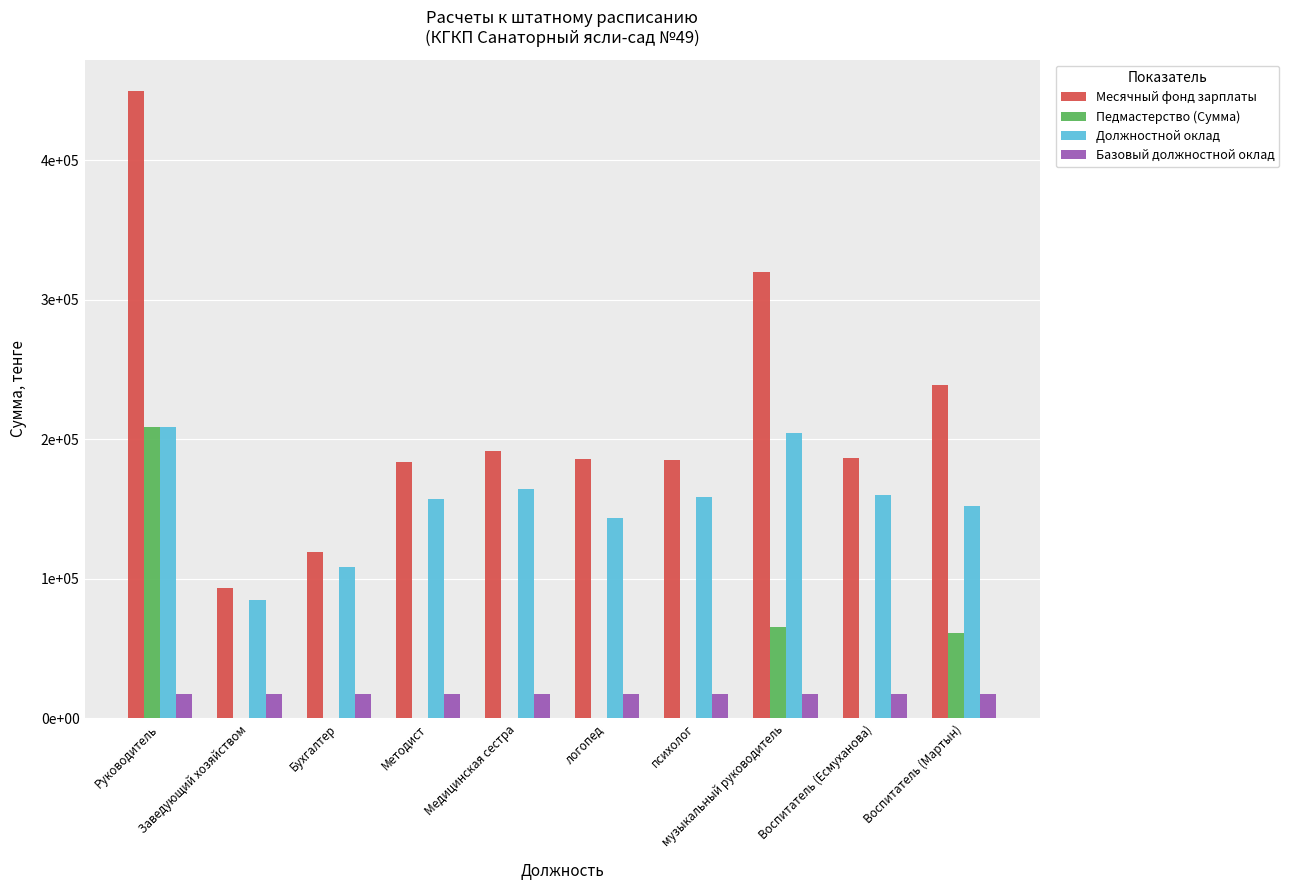

What is the value of the Базовый должностной оклад bar at the 6th from the left?

17697.0